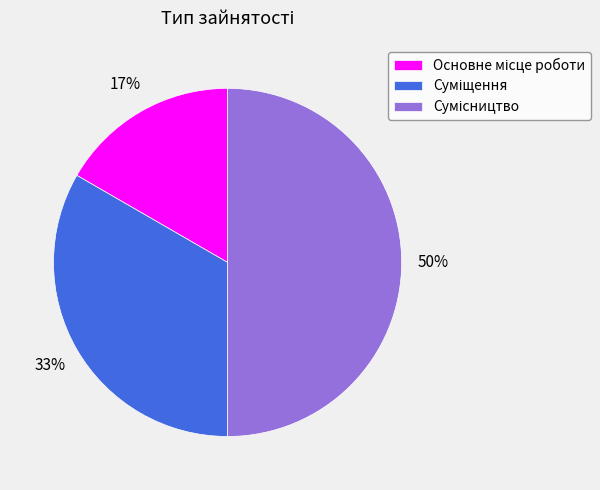

To the nearest percent, what is the average slice percentage?

33%